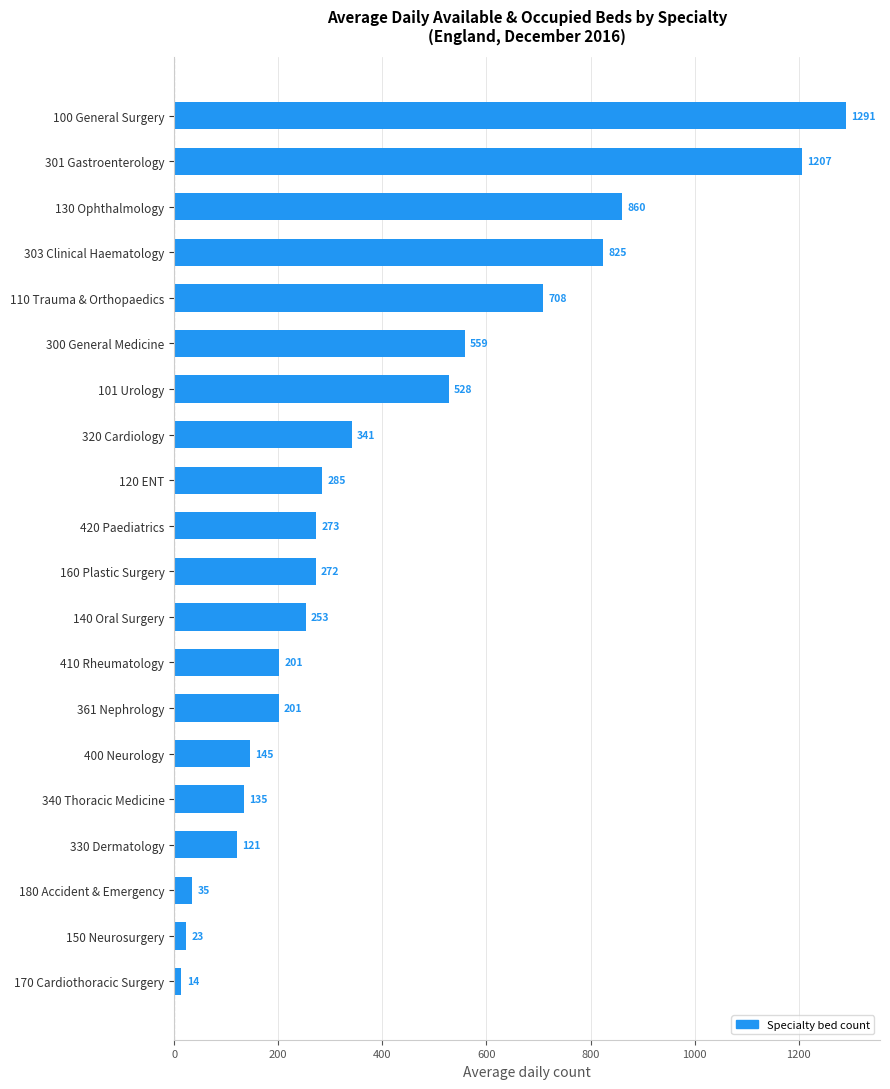

At which category does the chart reach its minimum across all series?

170 Cardiothoracic Surgery